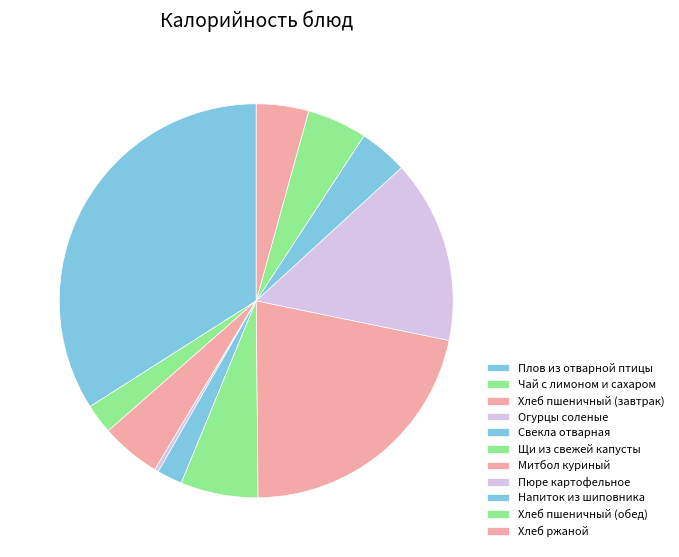

Is there any slice that represents more than half of the pie?

No